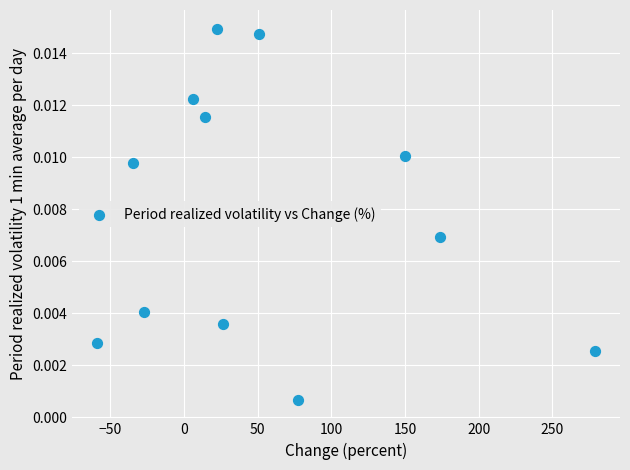

What is the range of X values (max minus min)?

337.9